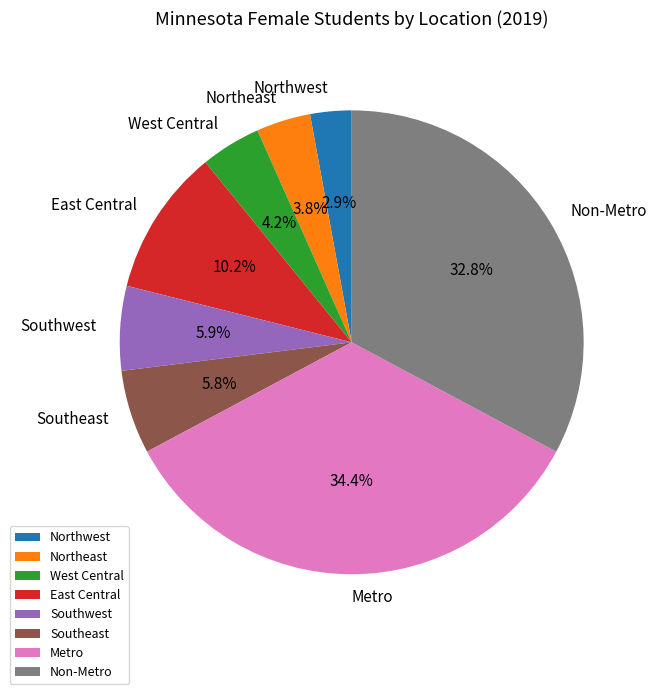

To the nearest percent, what portion does Northeast represent?

4%